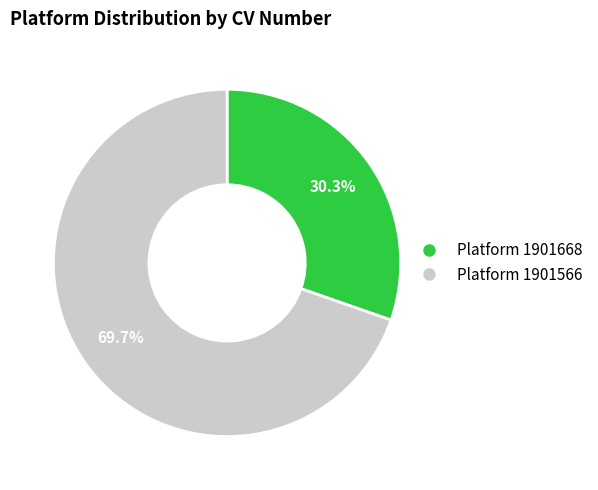

Does any single category account for the majority?

Yes